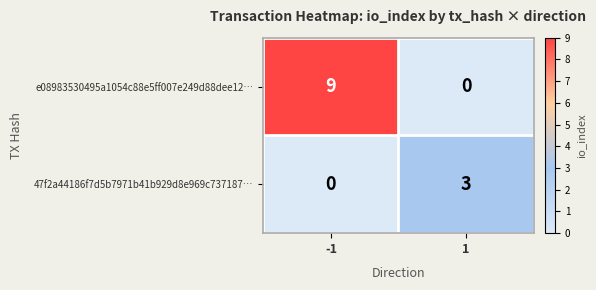

What is the sum of the e08983530495a1054c88e5ff007e249d88dee12… values at 1 and -1?

9